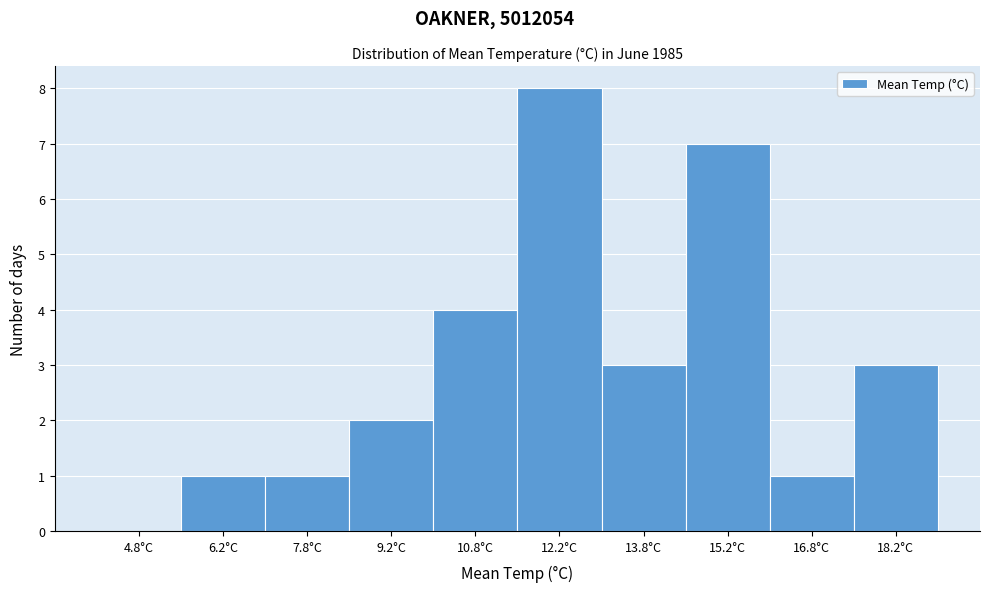

Reading left to right, transcribe this chart: for each bar, give the range it covers on the x-axis and its height. Neither the bar edges nor the heights are printed on the chart, so give them approximately, as read against the axes.

4.0 to 5.5: 0
5.5 to 7.0: 1
7.0 to 8.5: 1
8.5 to 10.0: 2
10.0 to 11.5: 4
11.5 to 13.0: 8
13.0 to 14.5: 3
14.5 to 16.0: 7
16.0 to 17.5: 1
17.5 to 19.0: 3